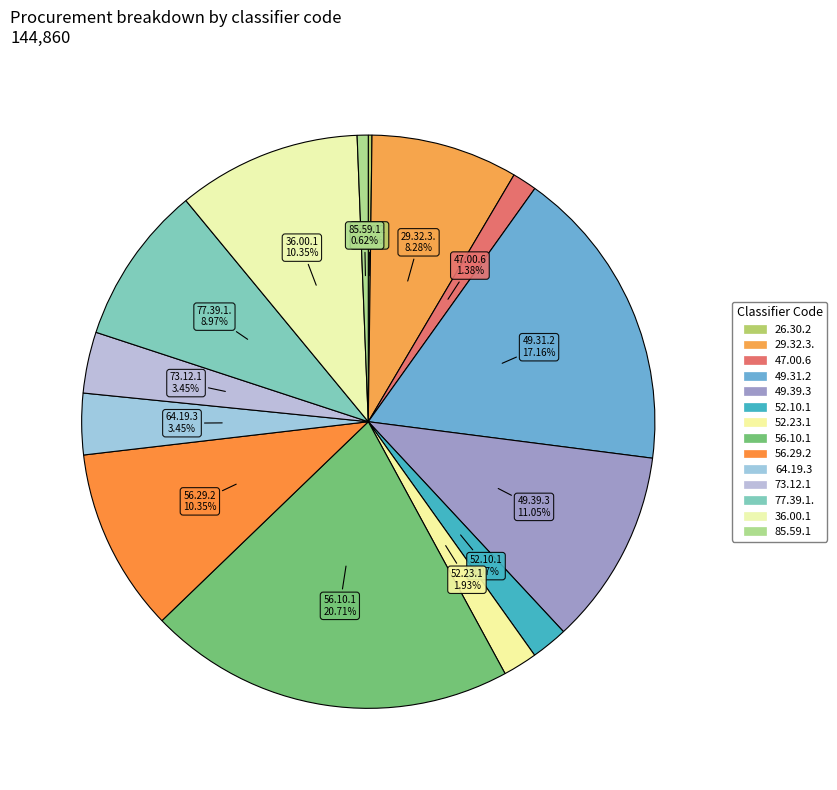

Does 47.00.6 account for over 50% of the chart?

No